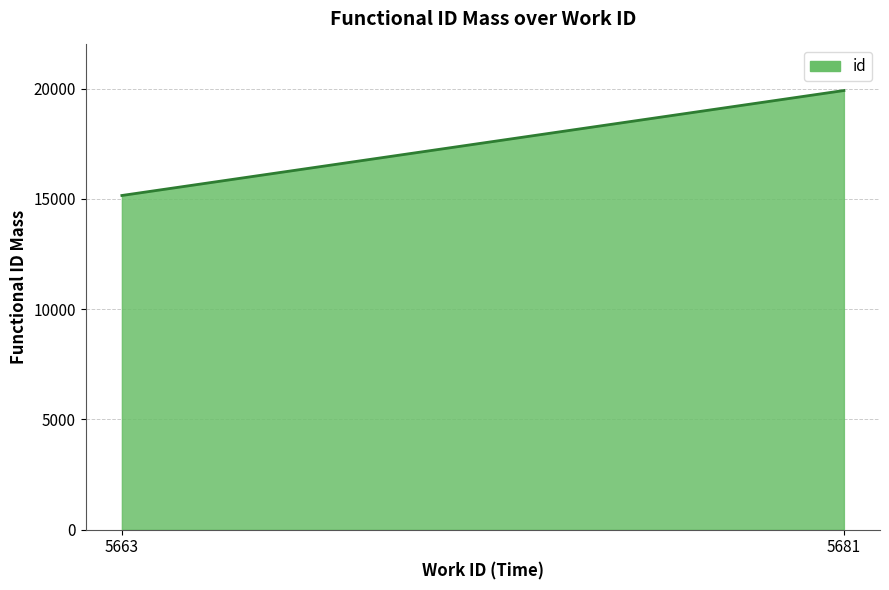

What is the difference between the maximum and minimum values?

4759.0